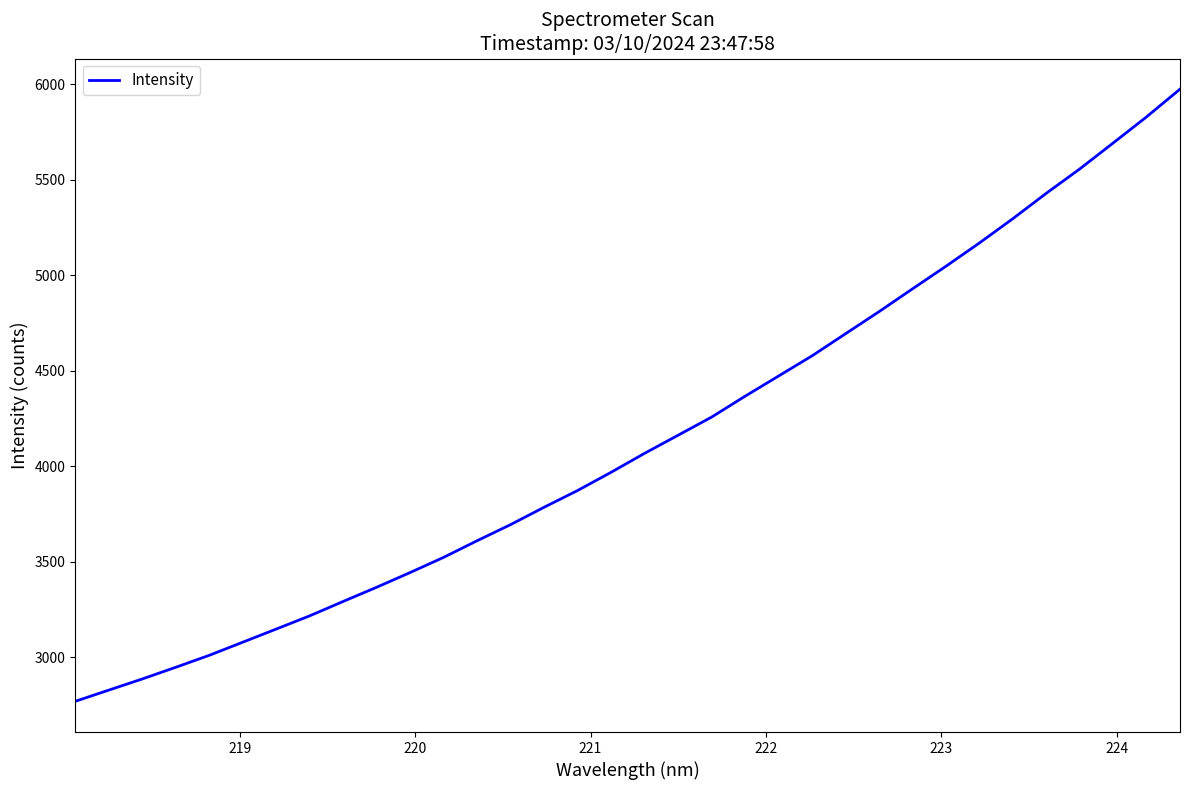

What is the difference between the maximum and minimum values?

3206.5